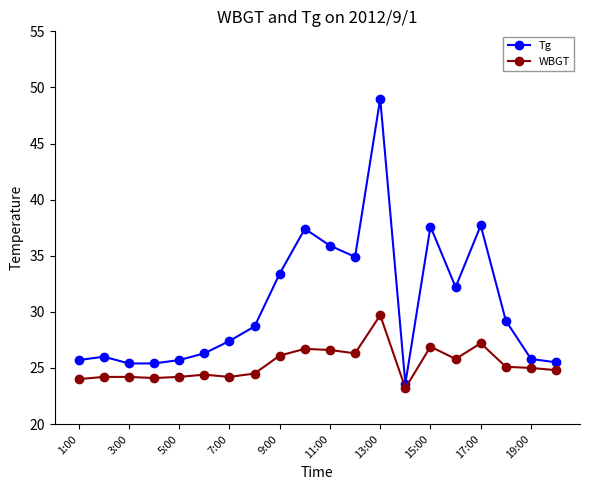

Rank the series by their average value, from lowest to highest.

WBGT, Tg